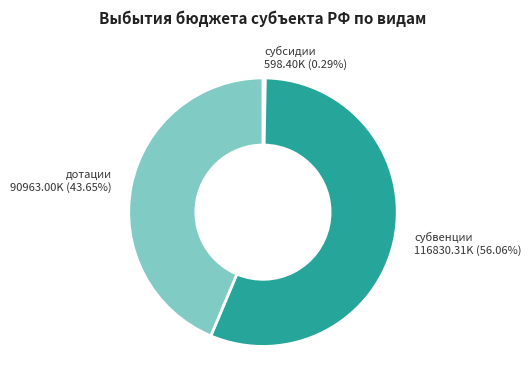

Count the number of slices in the pie.

3